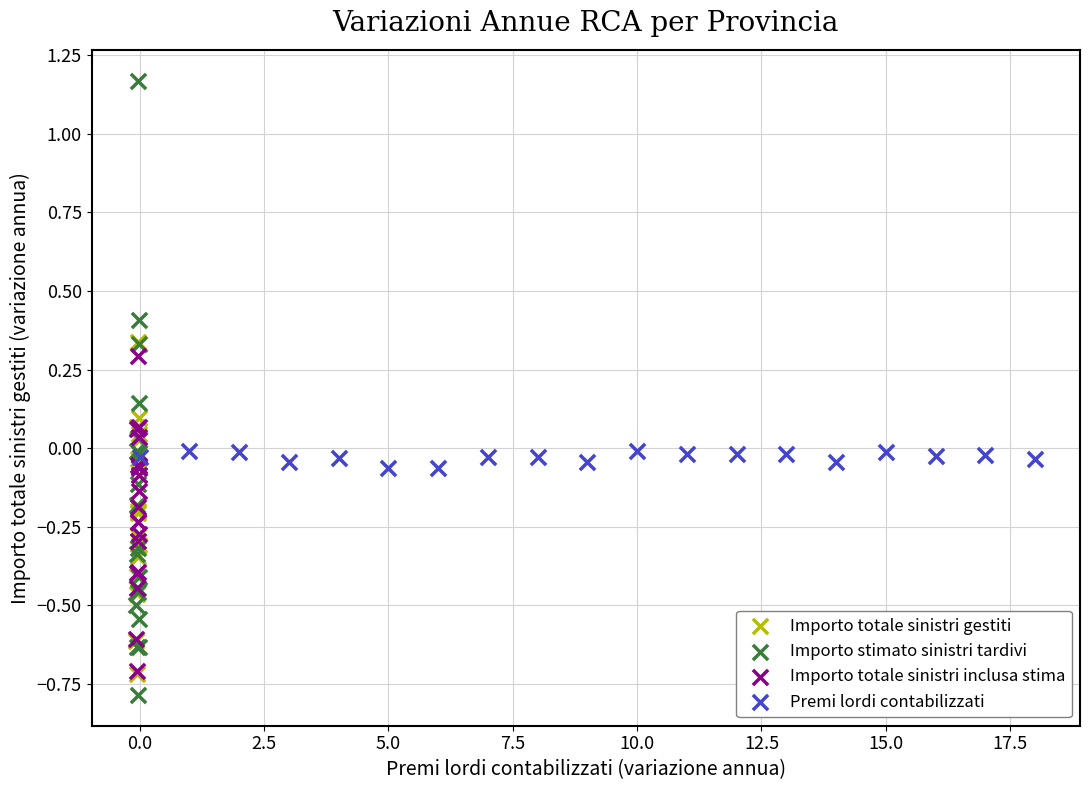

What are all the series names shown in the legend?

Importo totale sinistri gestiti, Importo stimato sinistri tardivi, Importo totale sinistri inclusa stima, Premi lordi contabilizzati